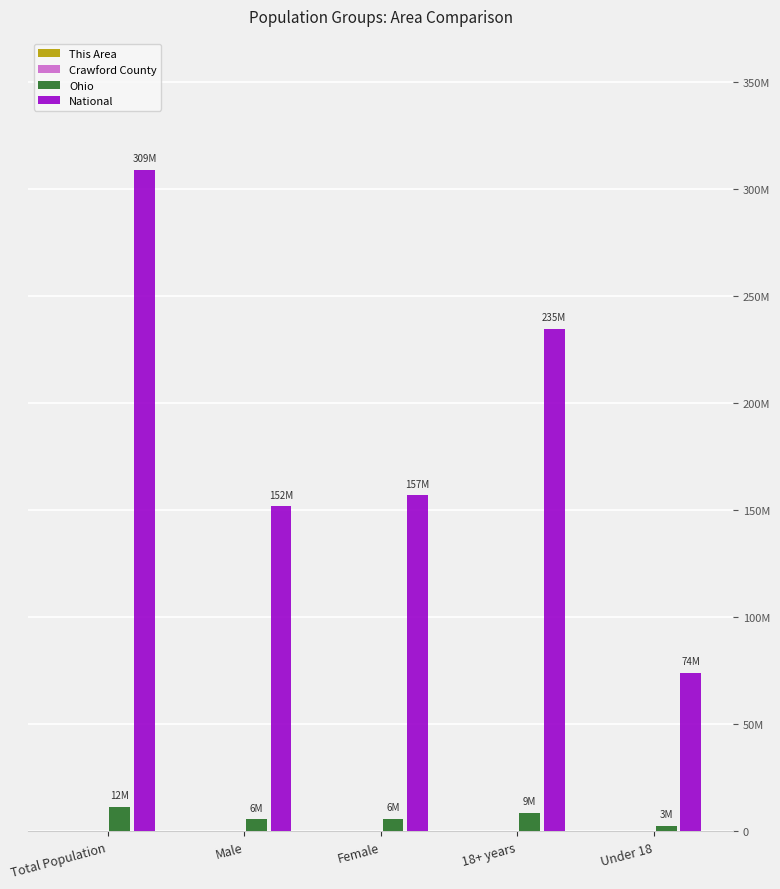

Are the bars grouped side by side (vs. stacked)?

Yes